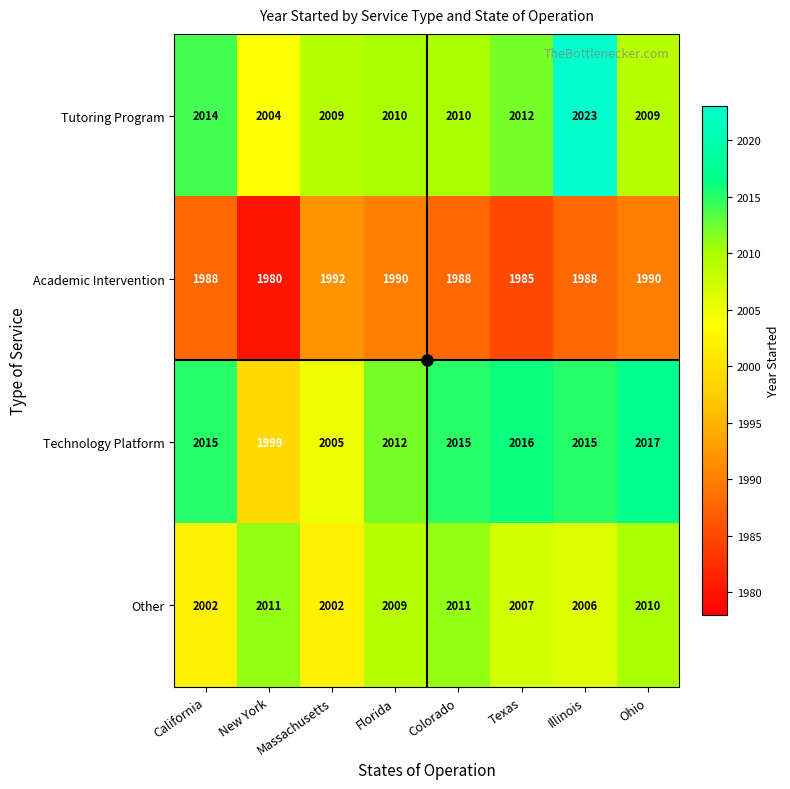

Rank the series by their maximum value, from lowest to highest.

Academic Intervention, Other, Technology Platform, Tutoring Program